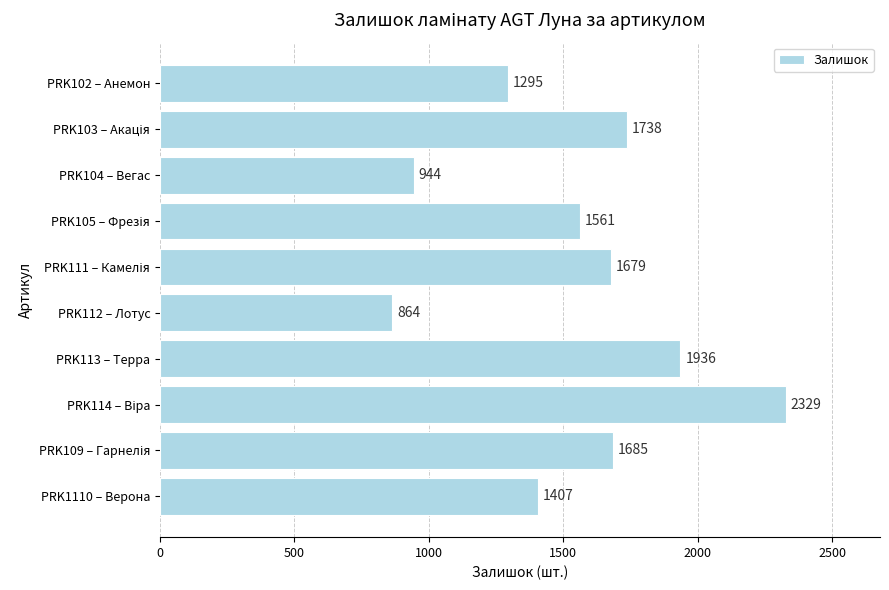

What is the minimum value shown in the chart?

864